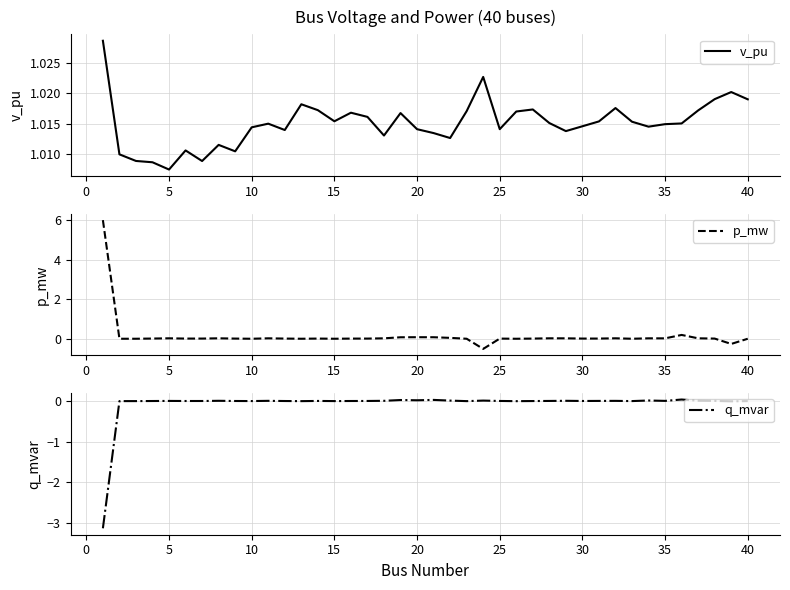

Which category has the lowest value in the v_pu series?

5